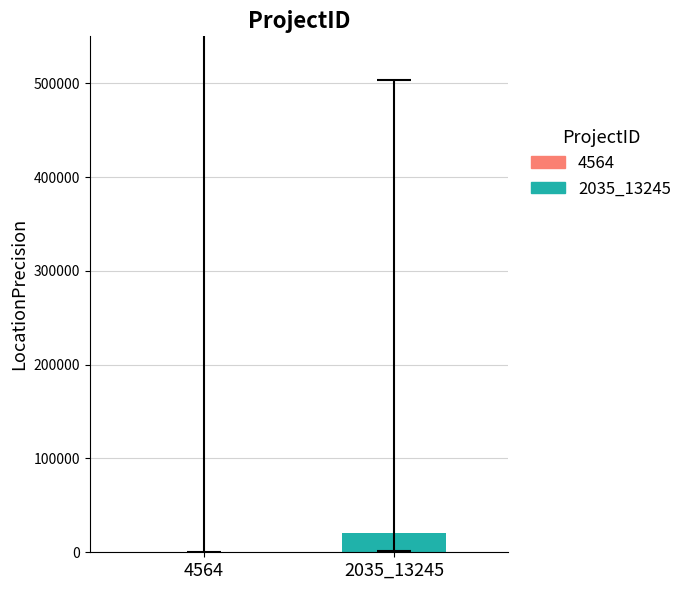

What is the greatest value displayed?

20091.5